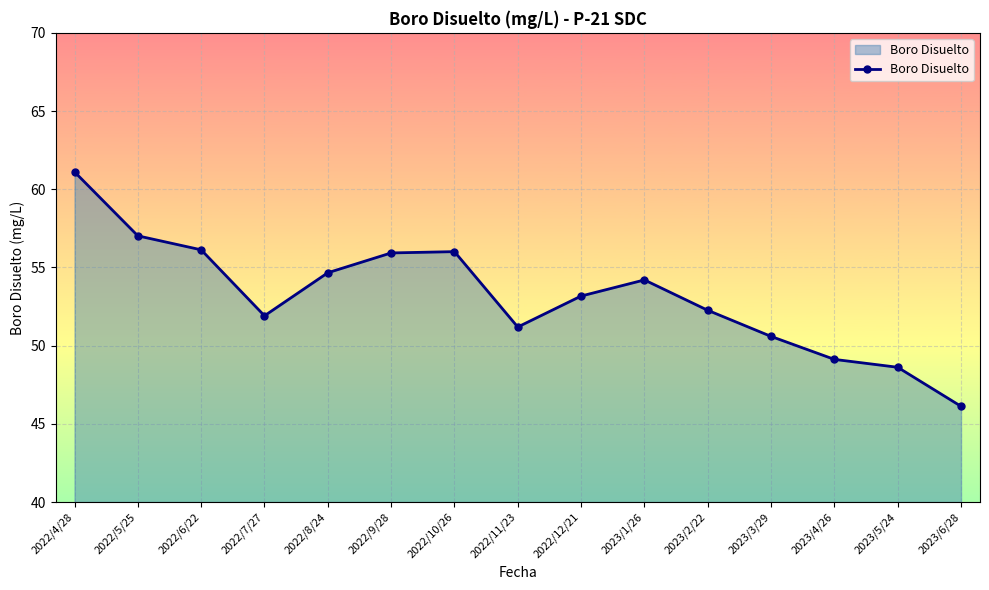

What position from the left is 2023/6/28?

15